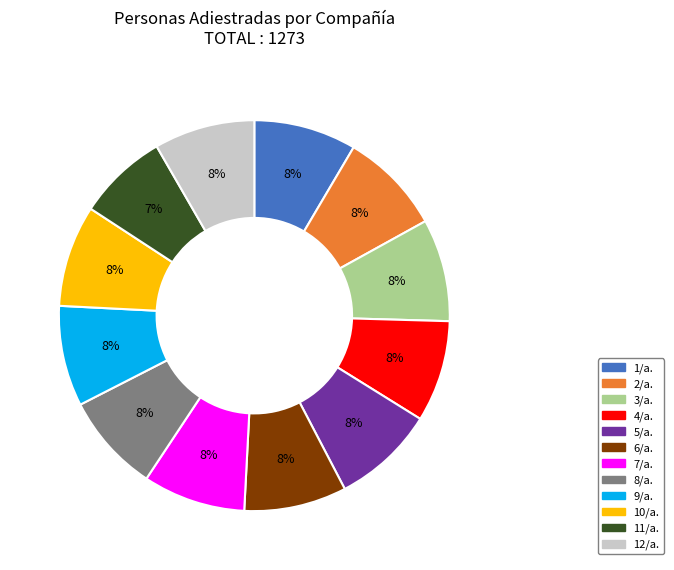

The 1/a. slice represents 8% of the pie. True or false?

True